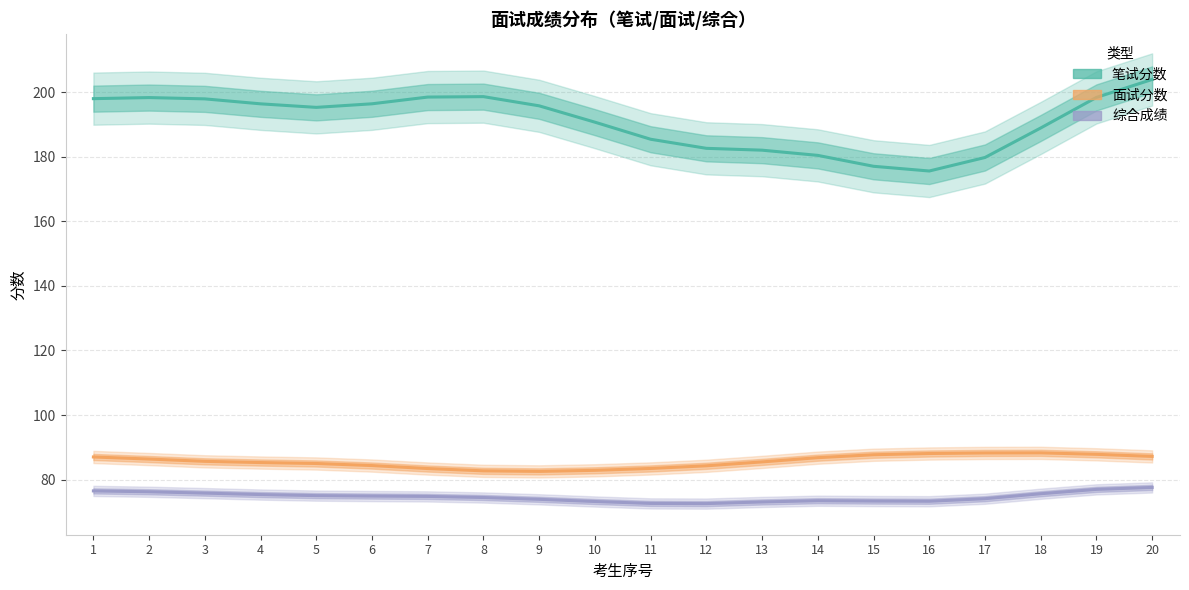

True or false: 面试分数 has more than 0 points higher than both neighbors.

True